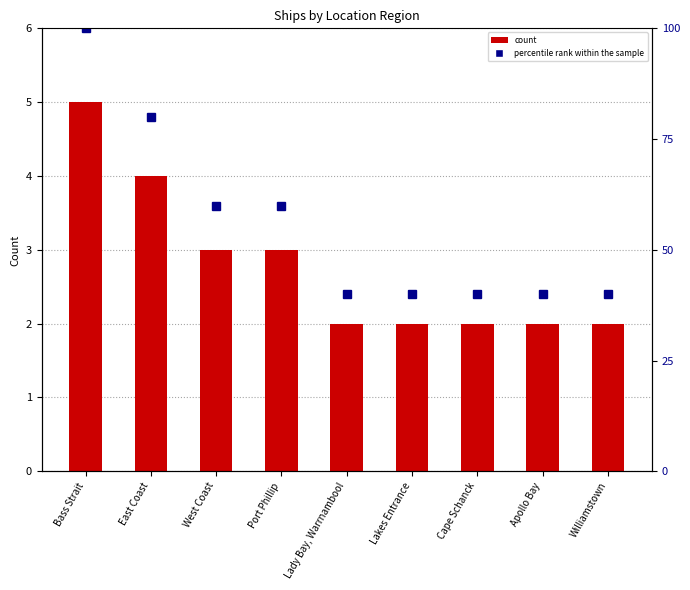

What is the lowest value of the count series?

2